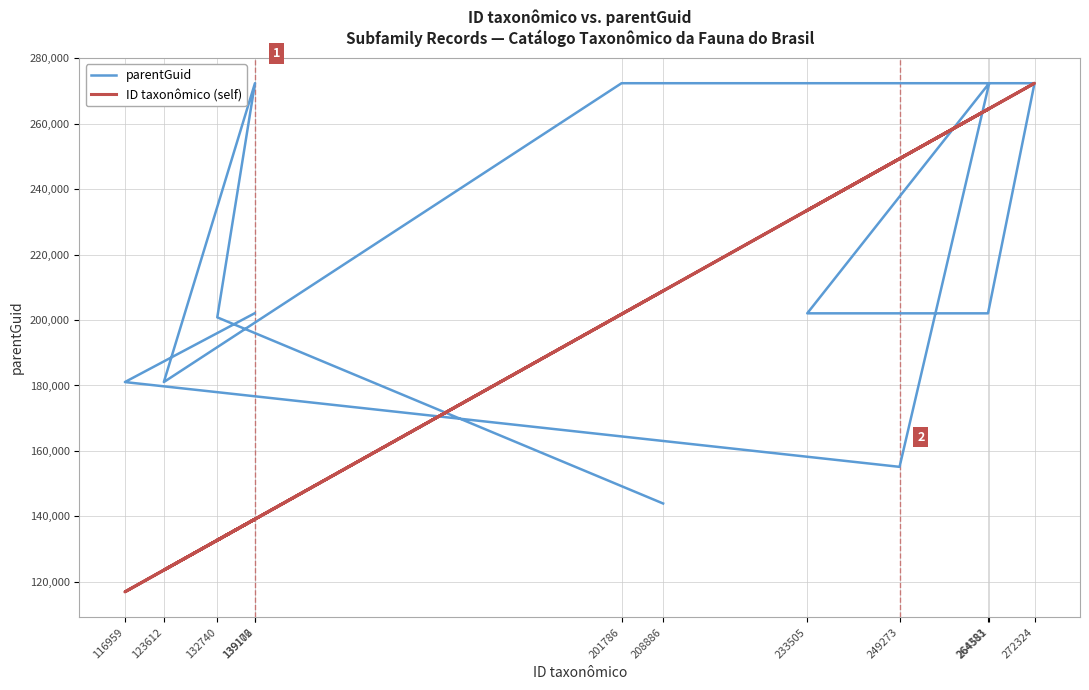

How many values in the ID taxonômico (self) series are below 208886?

6